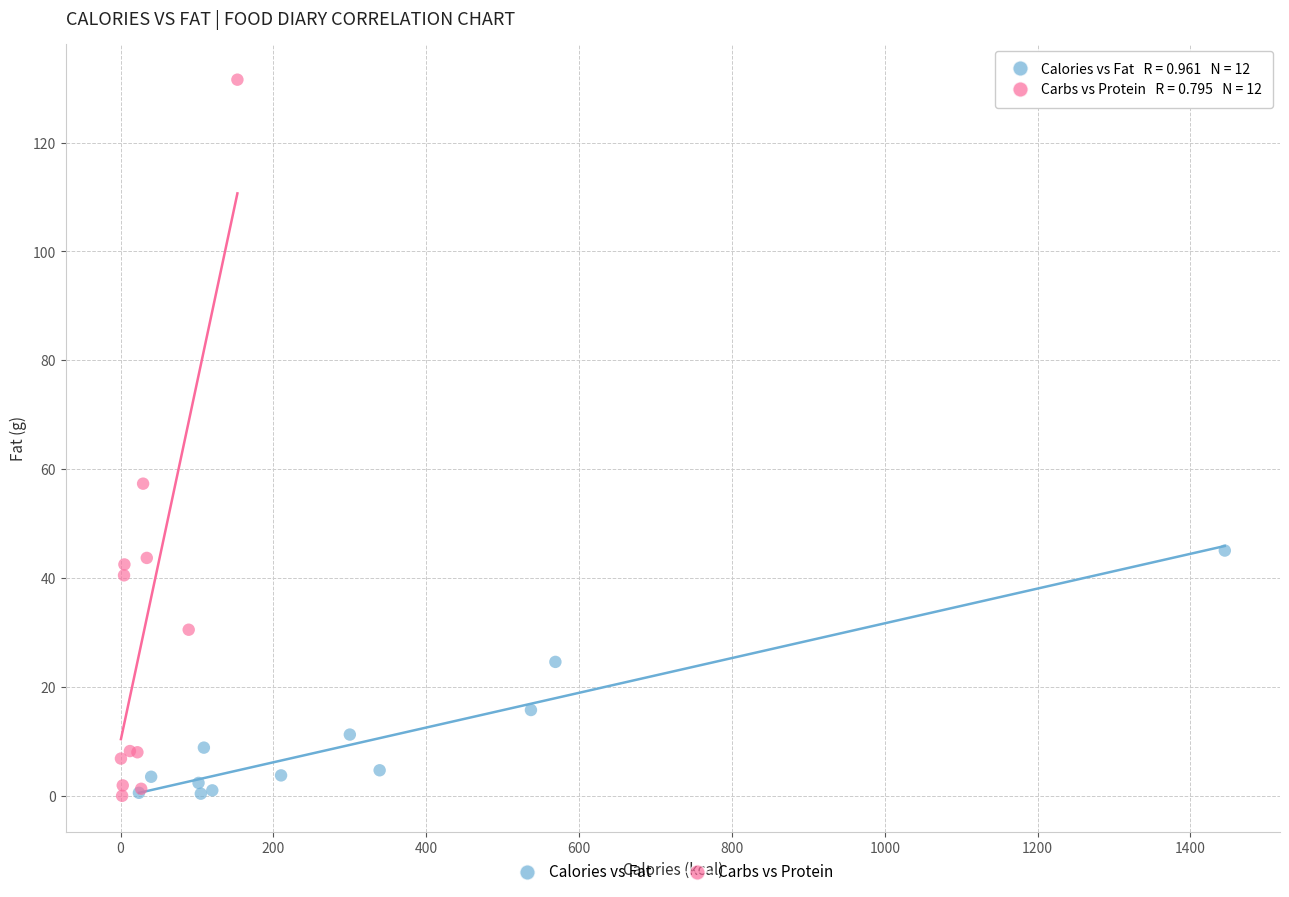

Which series has the widest spread of Y values?

Carbs vs Protein